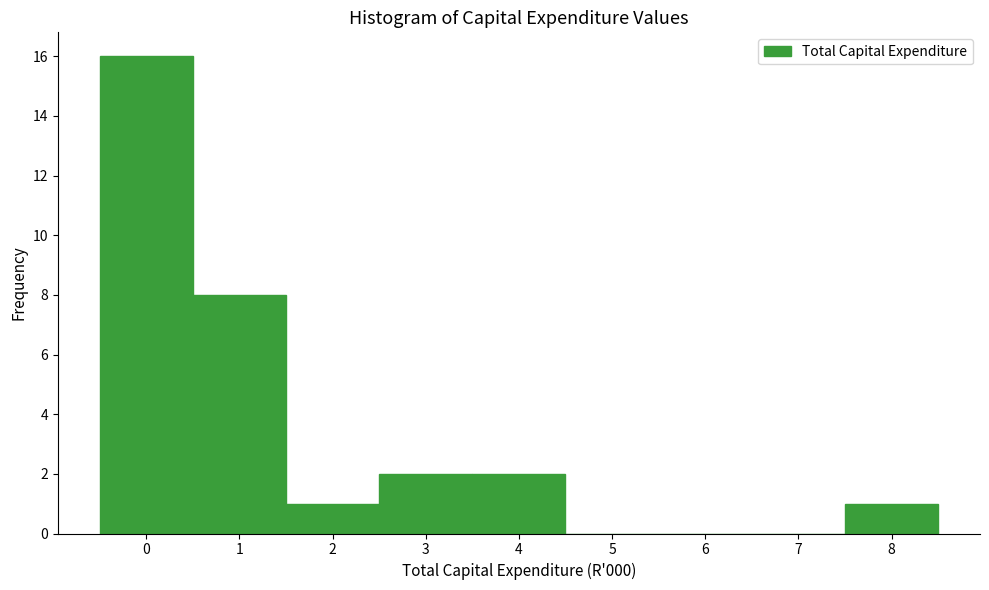

Reading left to right, transcribe this chart: for each bar, give the range it covers on the x-axis and its height. The values are not printed on the chart, so give them approximately, as read against the axis.

-0.5 to 0.5: 16
0.5 to 1.5: 8
1.5 to 2.5: 1
2.5 to 3.5: 2
3.5 to 4.5: 2
4.5 to 5.5: 0
5.5 to 6.5: 0
6.5 to 7.5: 0
7.5 to 8.5: 1